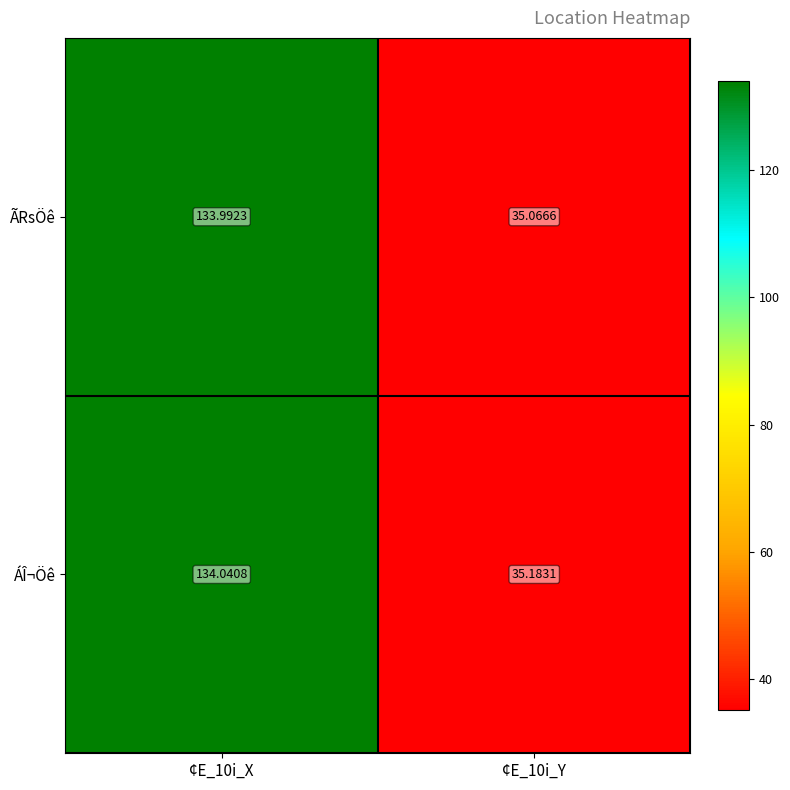

At ¢E_10i_Y, list the series in order from largest to smallest.

ÁÎ¬Öê, ÃRsÖê